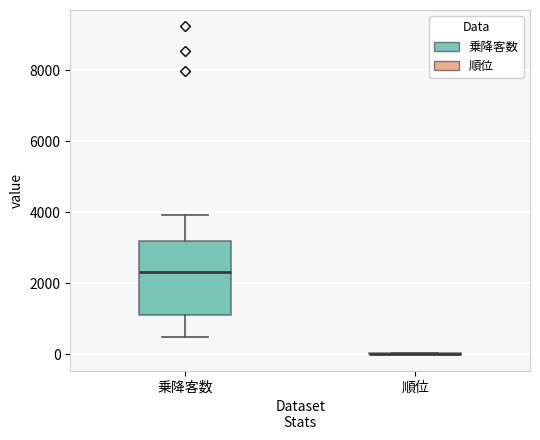

Reading left to right, read every box against the y-axis: the position of its median line, the range the box covers, and the ends of its whiskers. The values are not printed on the chart, so give them approximately, as read against the axis.

乗降客数: median 2400, box 1000 to 3200, whiskers 400 to 4000
順位: box collapsed to a line at 0, whiskers 0 to 0